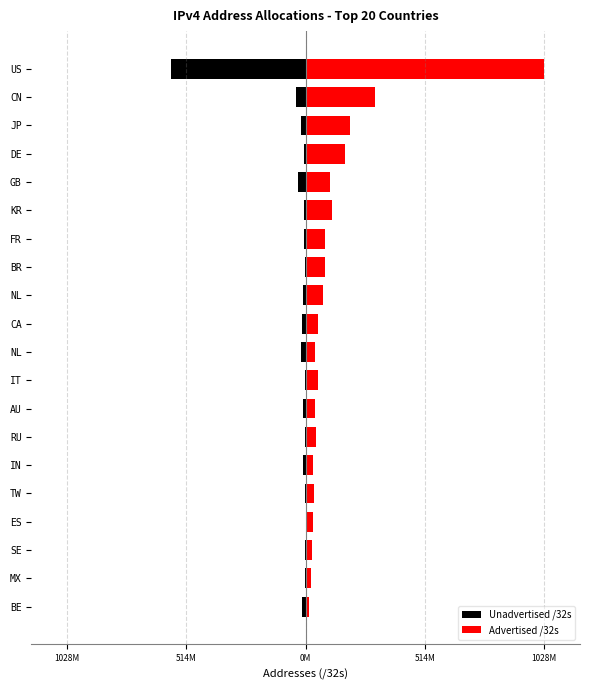

Rank the series at KR from highest to lowest value.

Advertised /32s, Unadvertised /32s